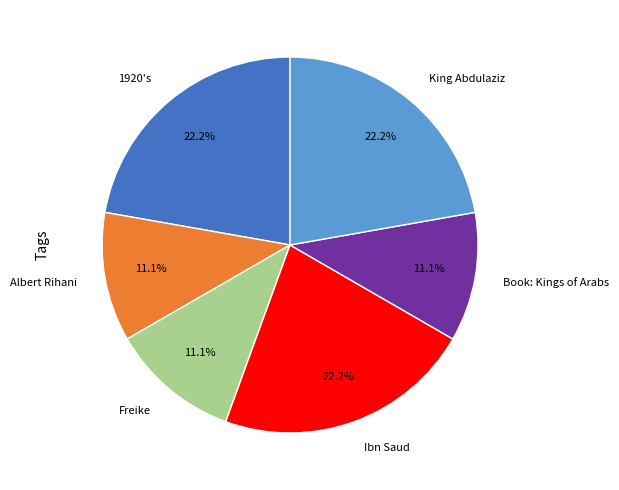

Is there any slice that represents more than half of the pie?

No